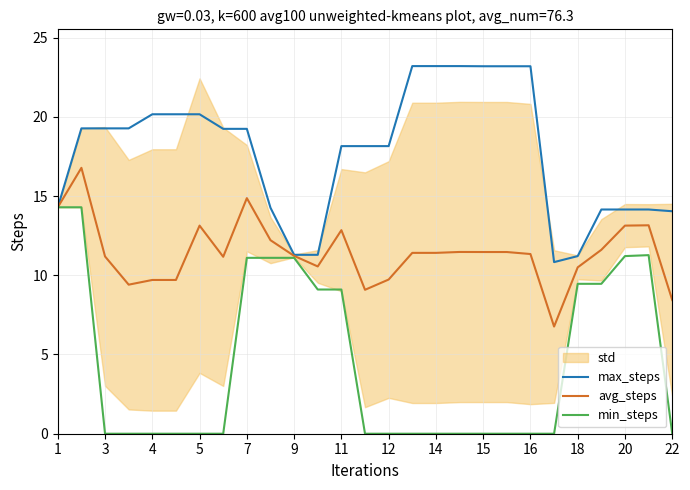

What is the difference between the second highest and second lowest values in the avg_steps series?

6.4